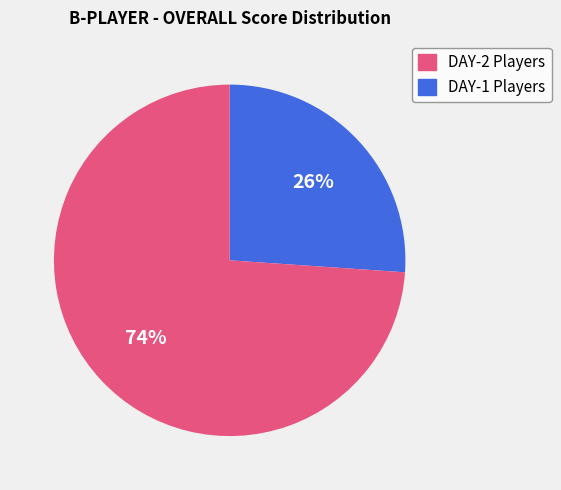

To the nearest percent, what is the difference between the largest and smallest slice percentages?

48%